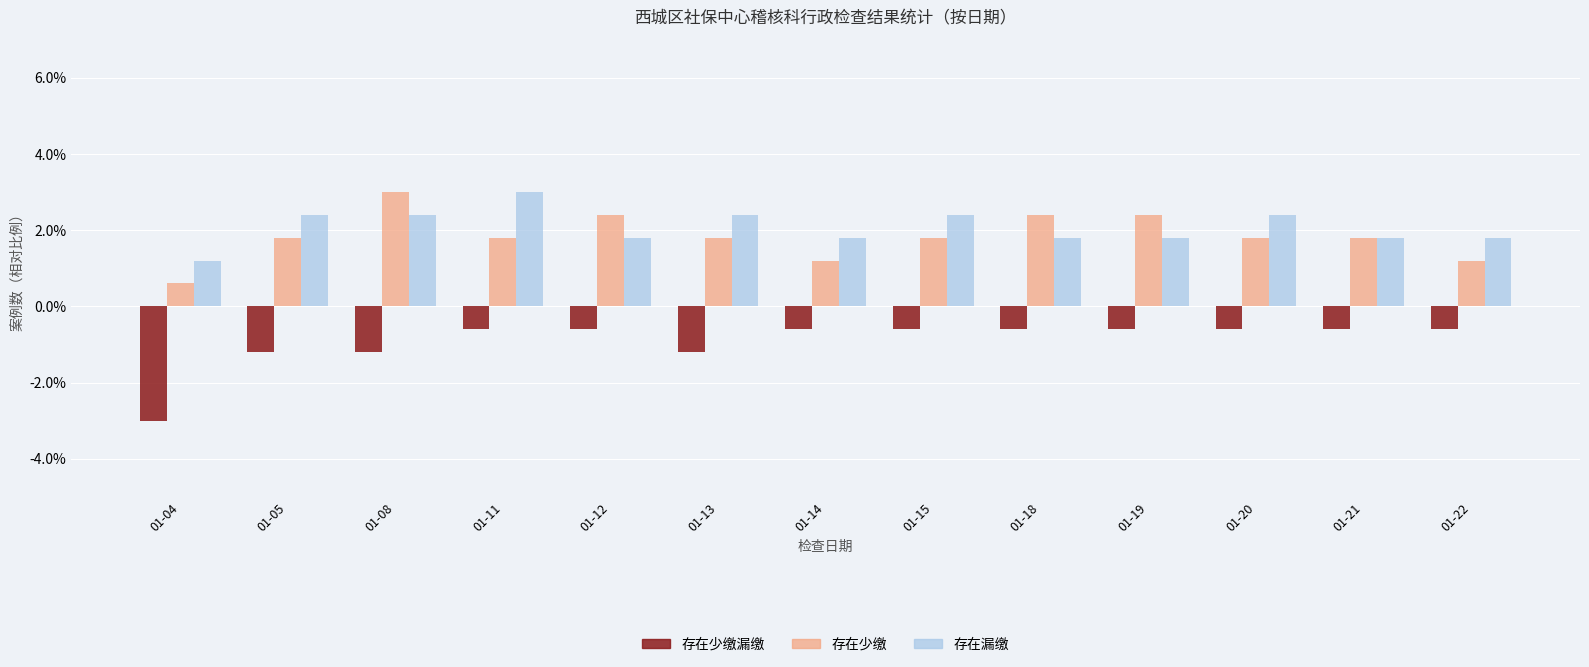

Is it true that 存在漏缴 equals 0.6 at 01-04?

False